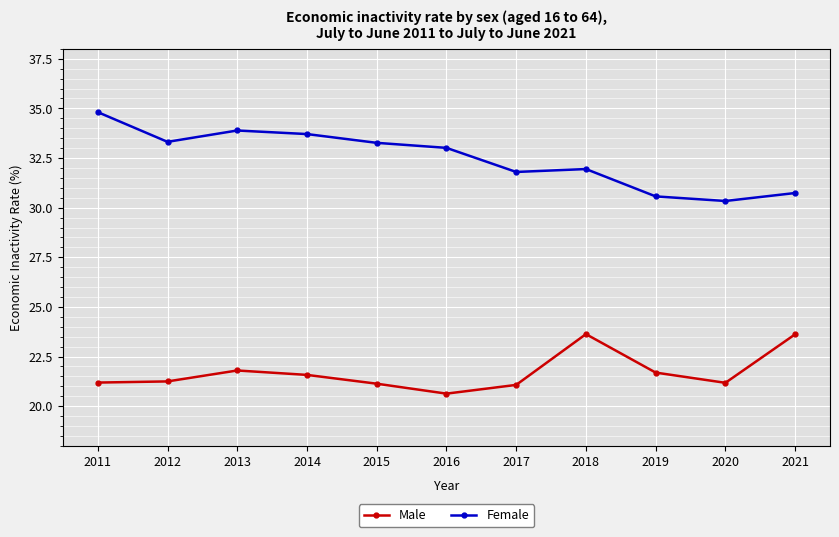

The value of Male at 2016 is 13.1. True or false?

False